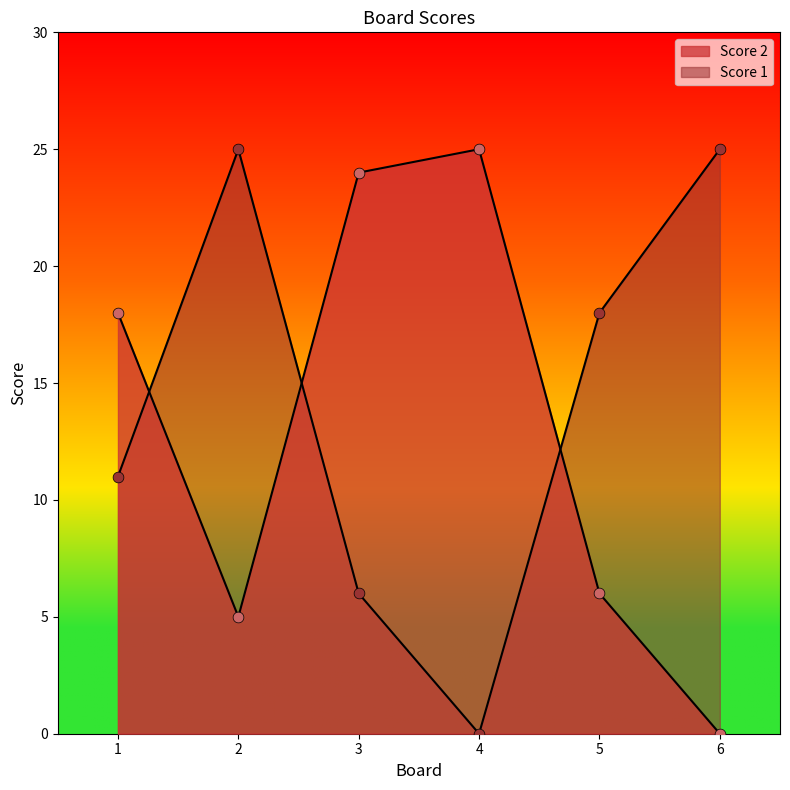

What are all the series names shown in the legend?

Score 2, Score 1